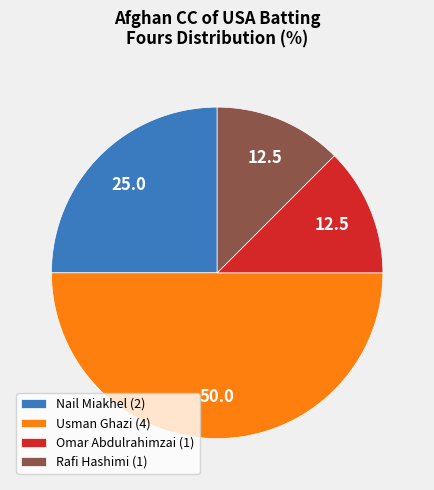

How many slices are in this pie chart?

4